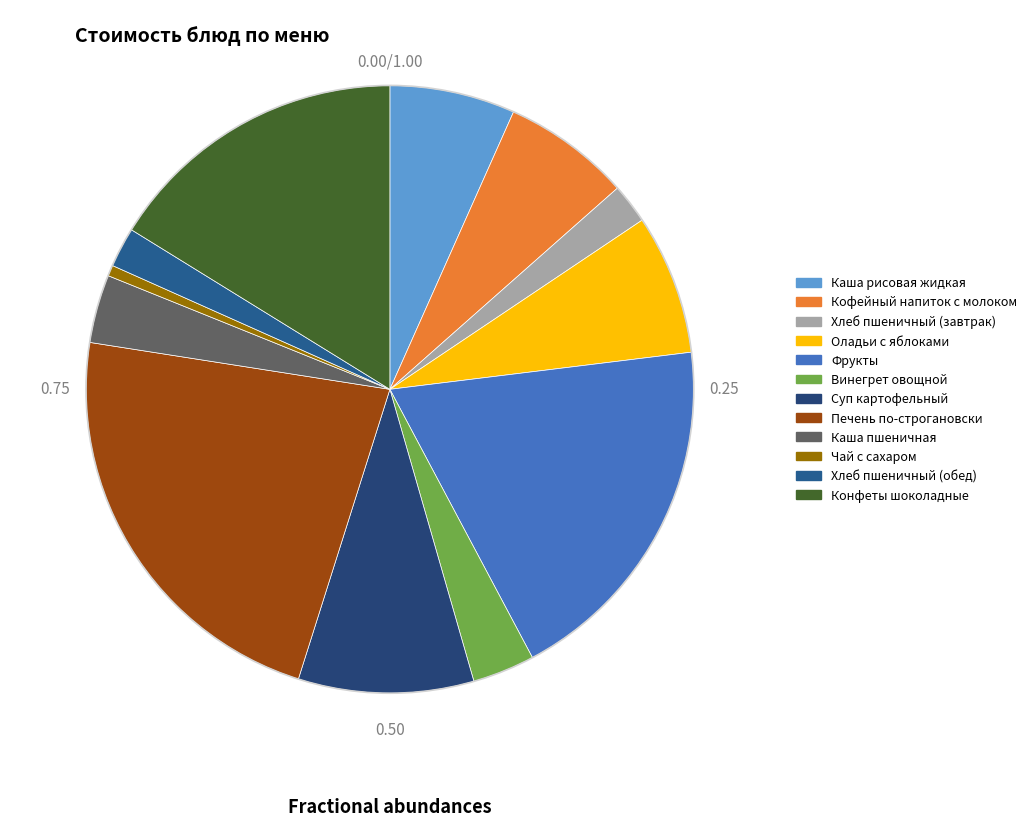

To the nearest percent, what is the combined percentage of Конфеты шоколадные and Оладьи с яблоками?

24%